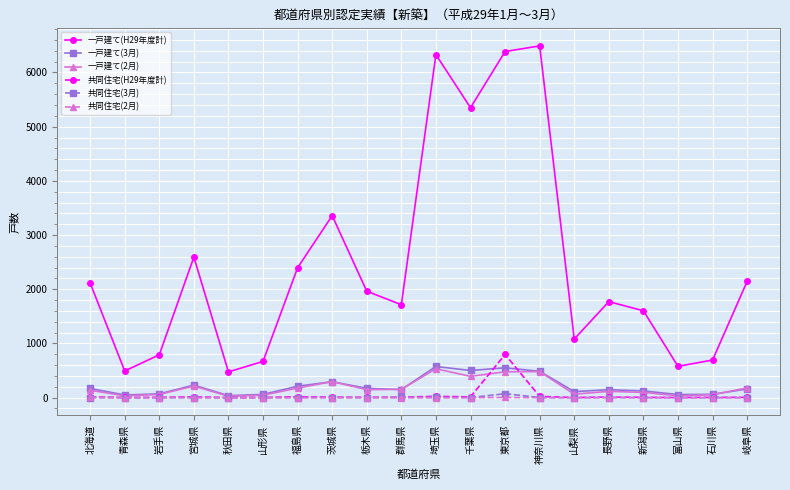

What is the highest value of the 共同住宅(3月) series?

73